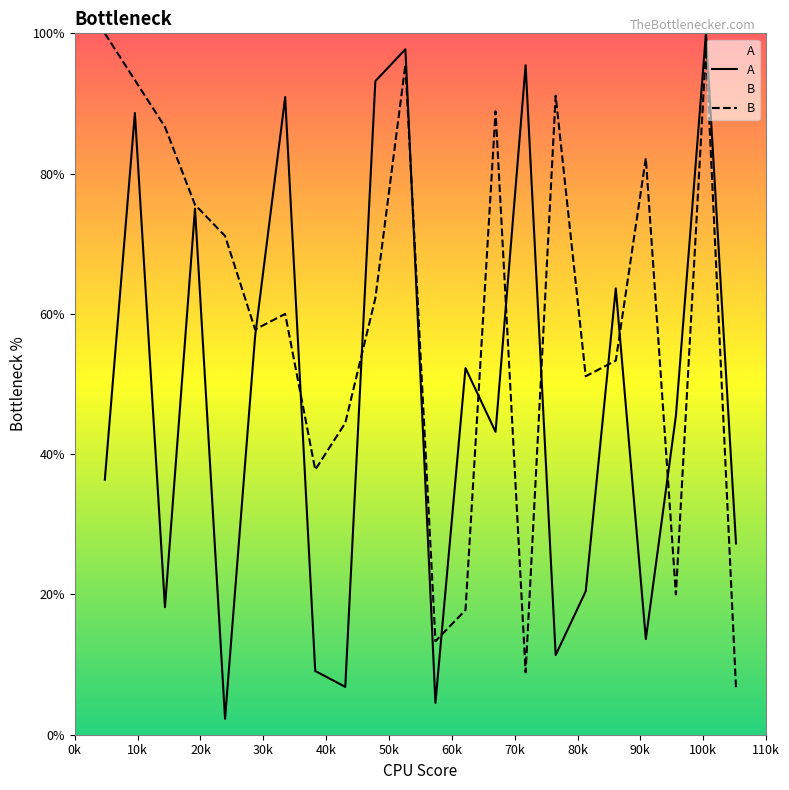

What is the greatest value displayed?

100.0